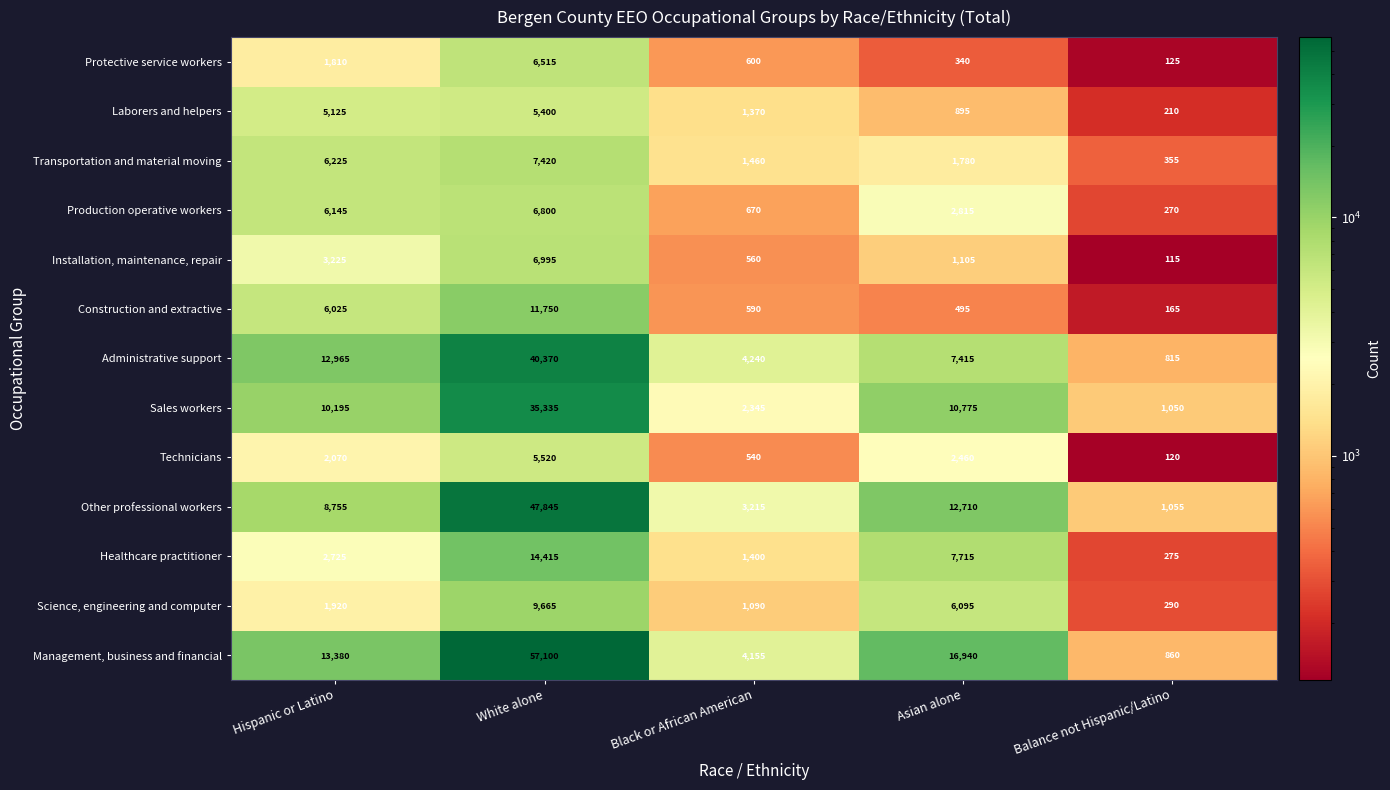

Is it true that Transportation and material moving equals 4492 at White alone?

False